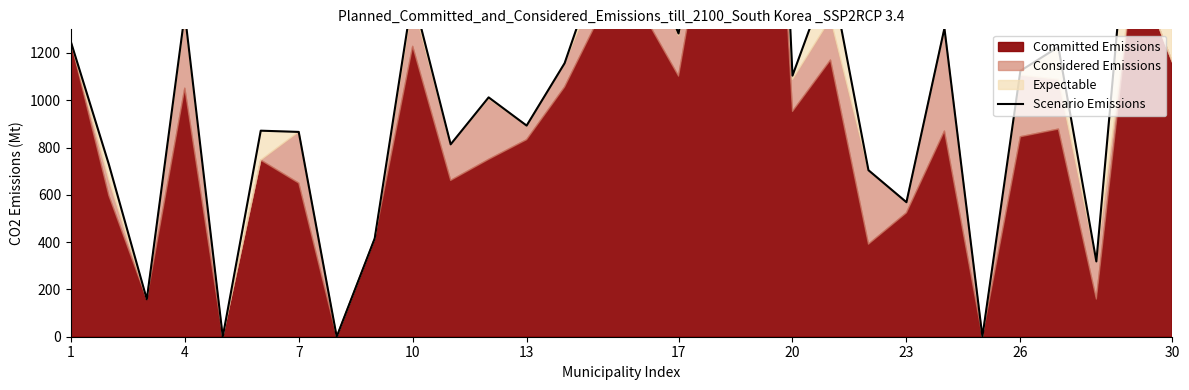

What is the approximate value at 30?

1447.9